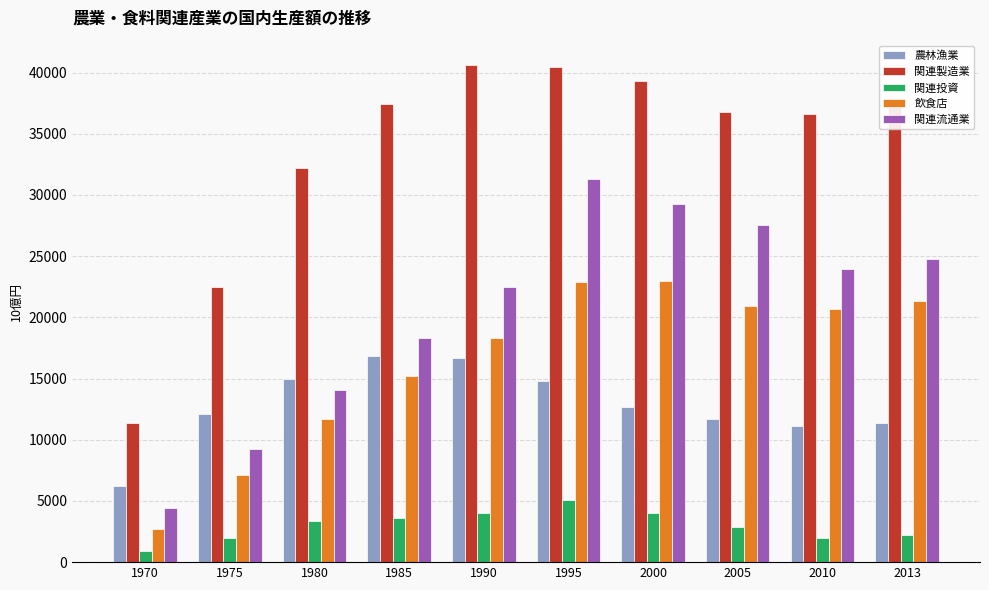

Which series has the largest range (max minus min)?

関連製造業